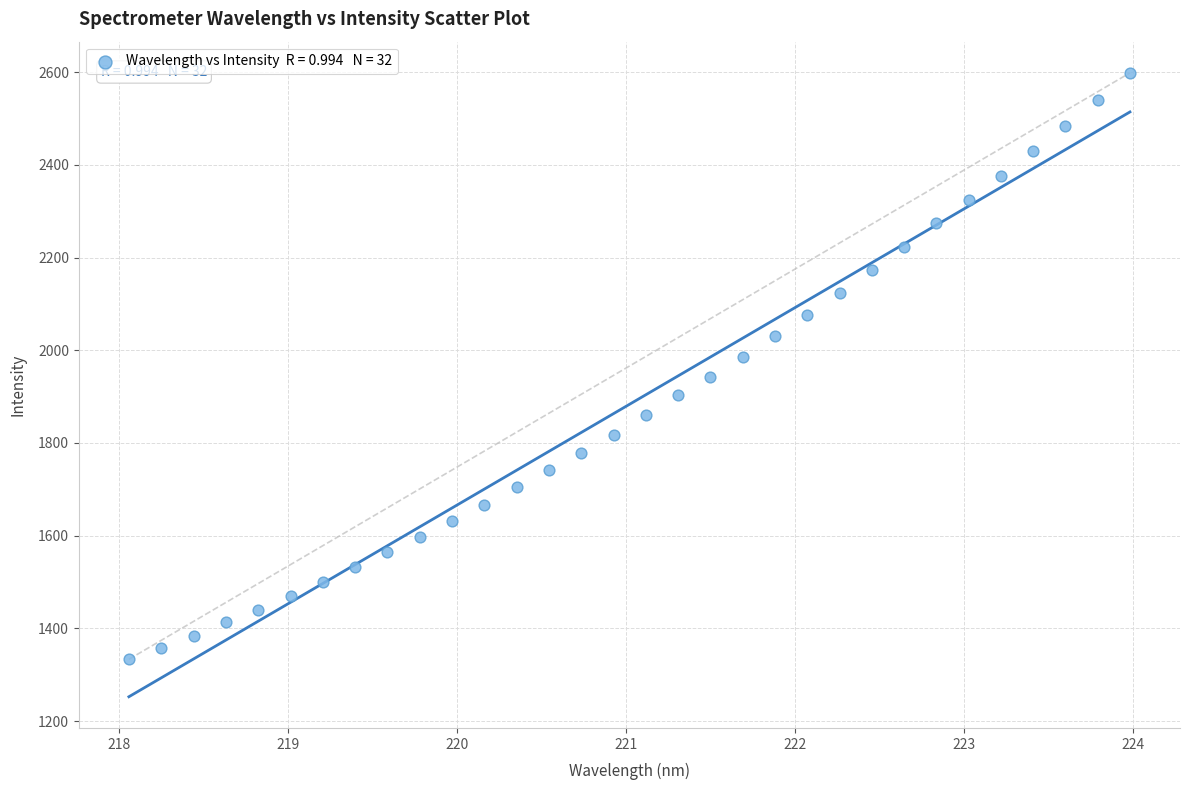

What is the range of Y values (max minus min)?

1265.5